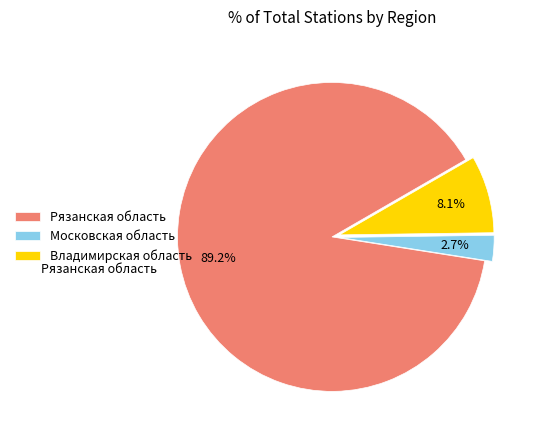

The Рязанская область slice represents 95% of the pie. True or false?

False